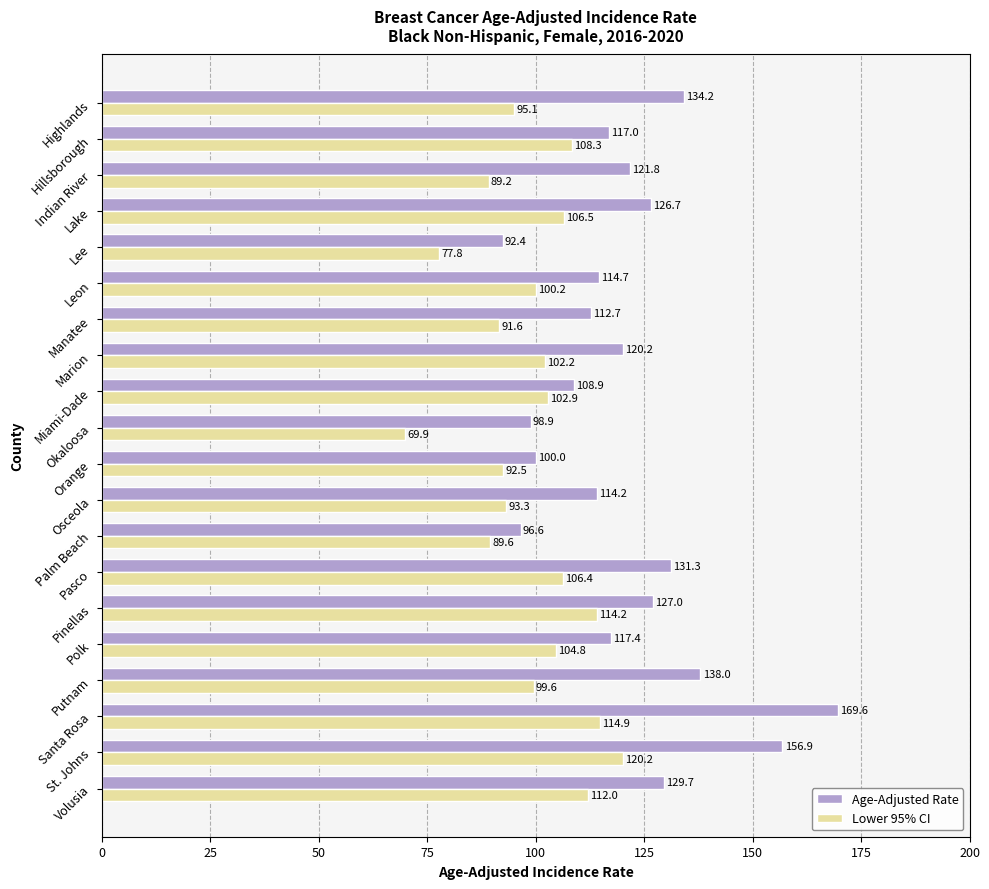

What is the smallest value displayed?

69.9